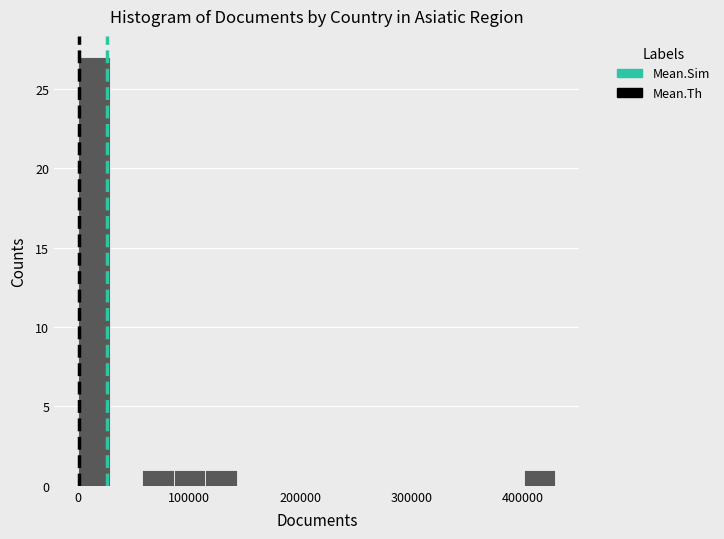

Read against the x-axis, roughly where is the centre of the tallest bar?

10000